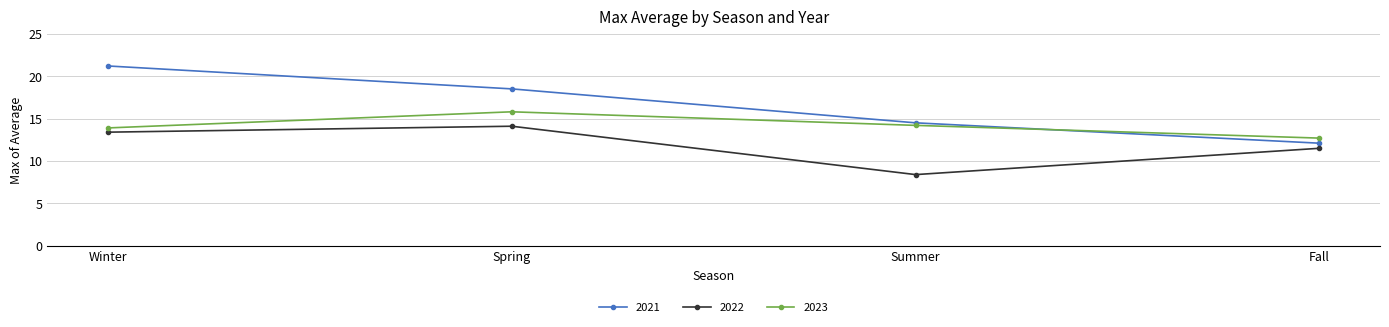

Which series has the largest range (max minus min)?

2021